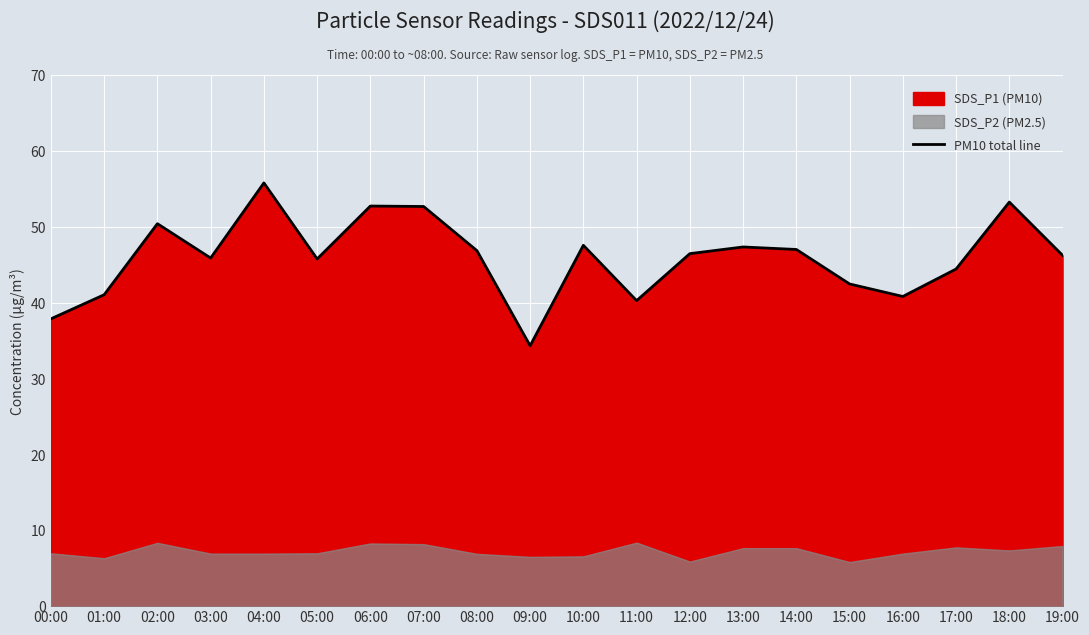

Reading right to left, what are all the values shown in this chart?

46.3	53.3	44.5	40.9	42.5	47.0	47.4	46.5	40.3	47.6	34.4	46.9	52.7	52.8	45.8	55.8	45.9	50.5	41.1	37.9